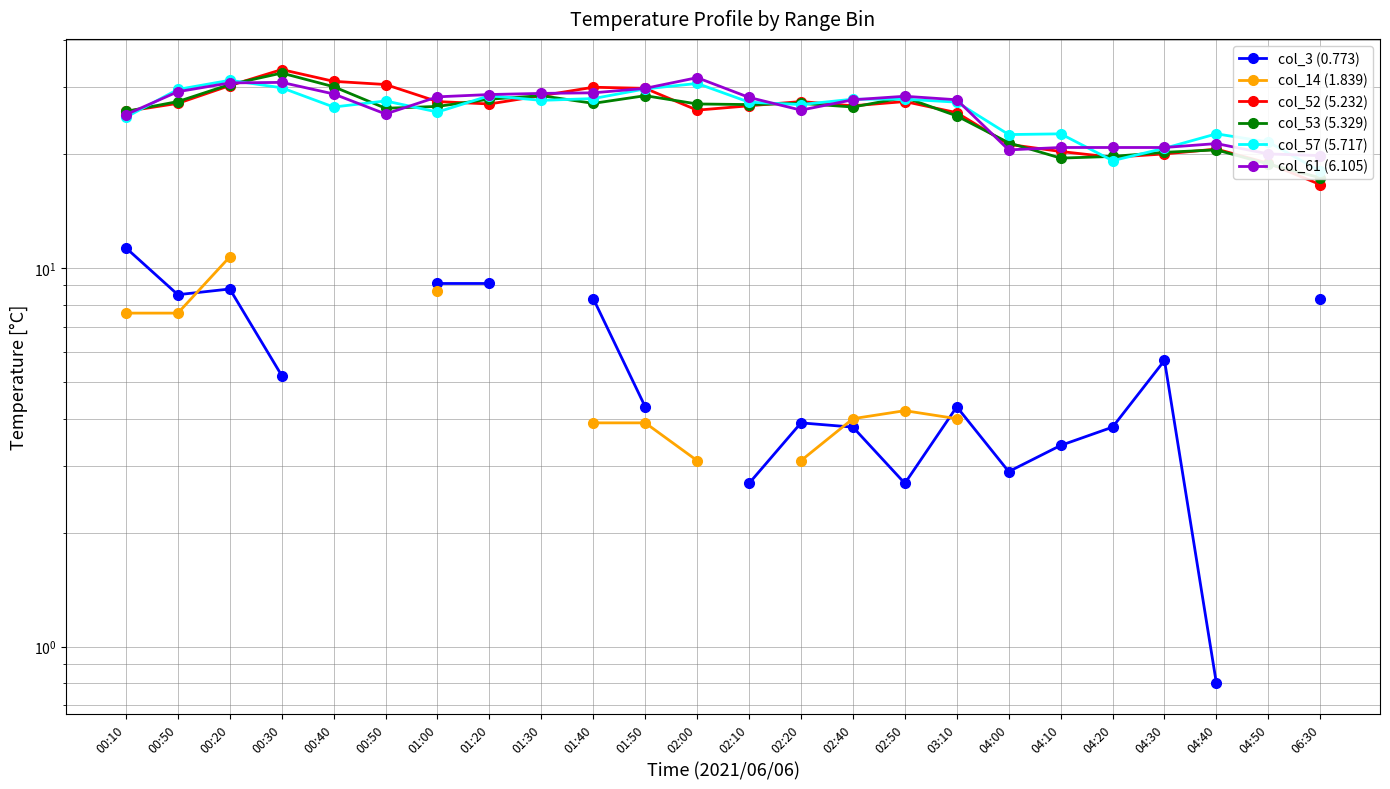

Where does the col_52 (5.232) series first go above 27?

00:50